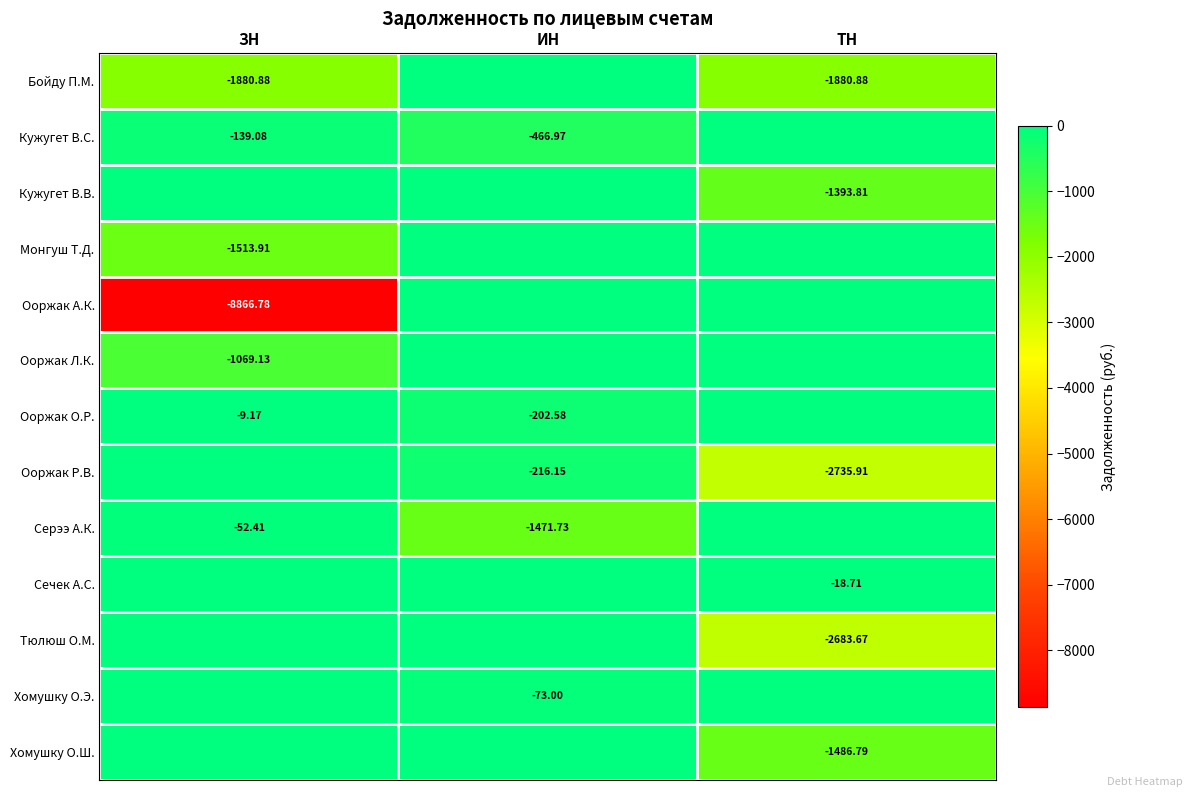

Which series has the largest total across all categories?

Сечек А.С.